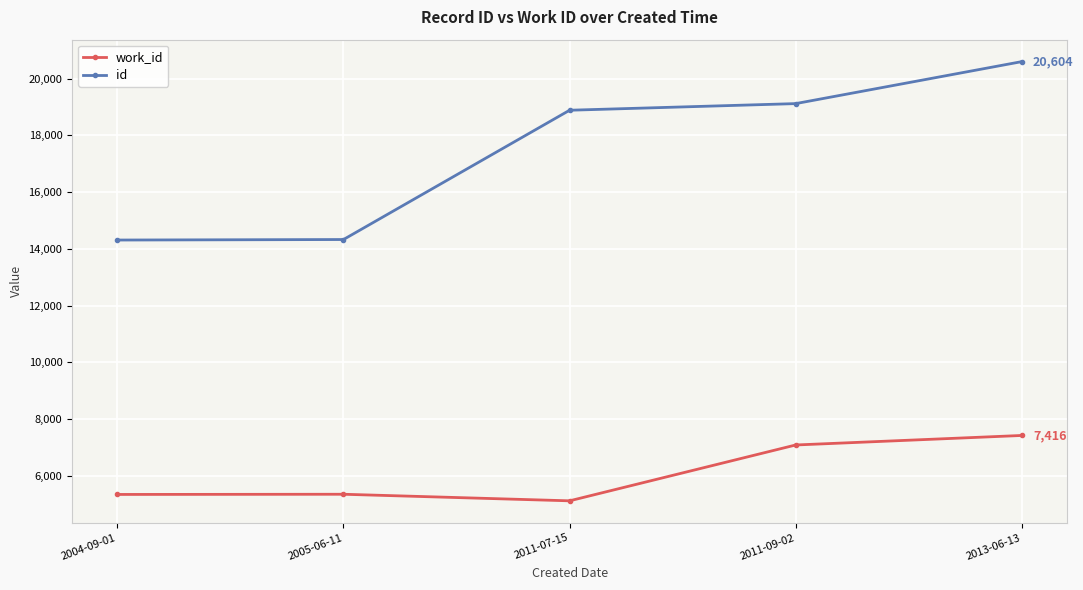

True or false: work_id has a value of 5335 at 2004-09-01.

True